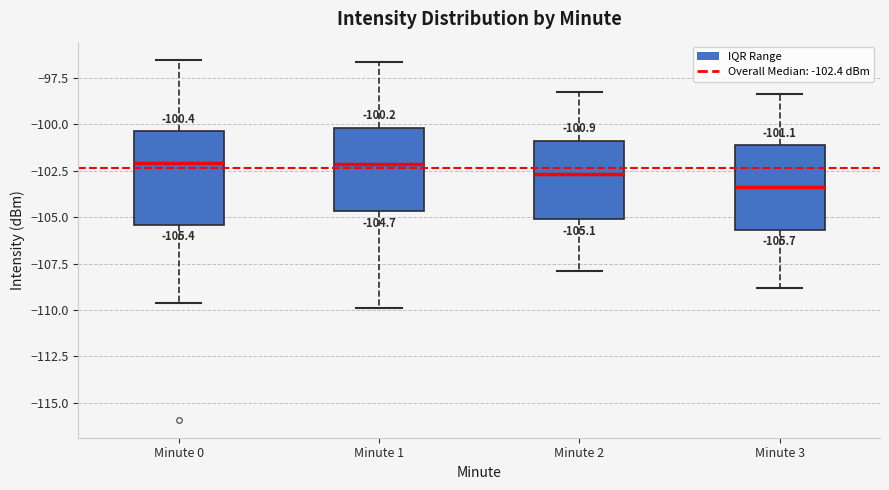

Which box has the lowest median line?

Minute 3